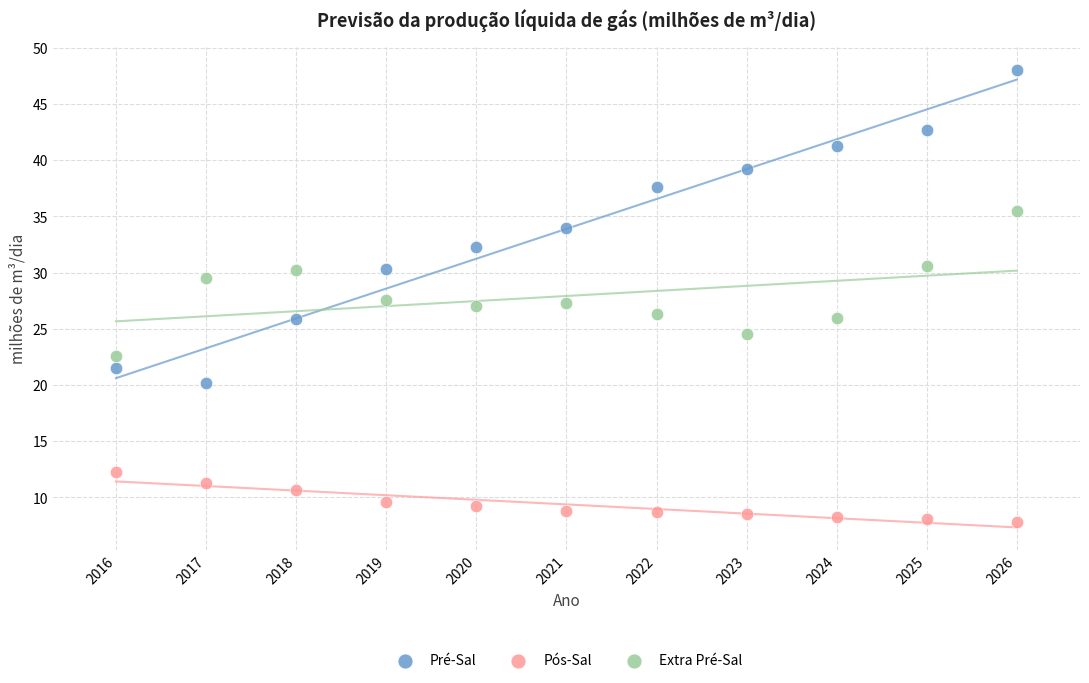

What are all the series names shown in the legend?

Pré-Sal, Pós-Sal, Extra Pré-Sal